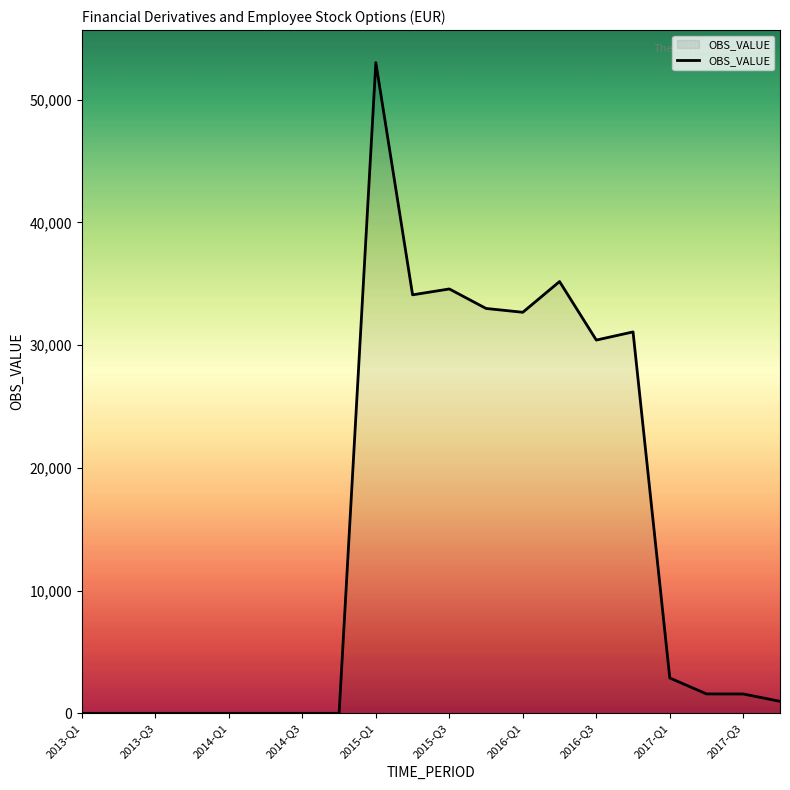

How many values are below 1581?

10